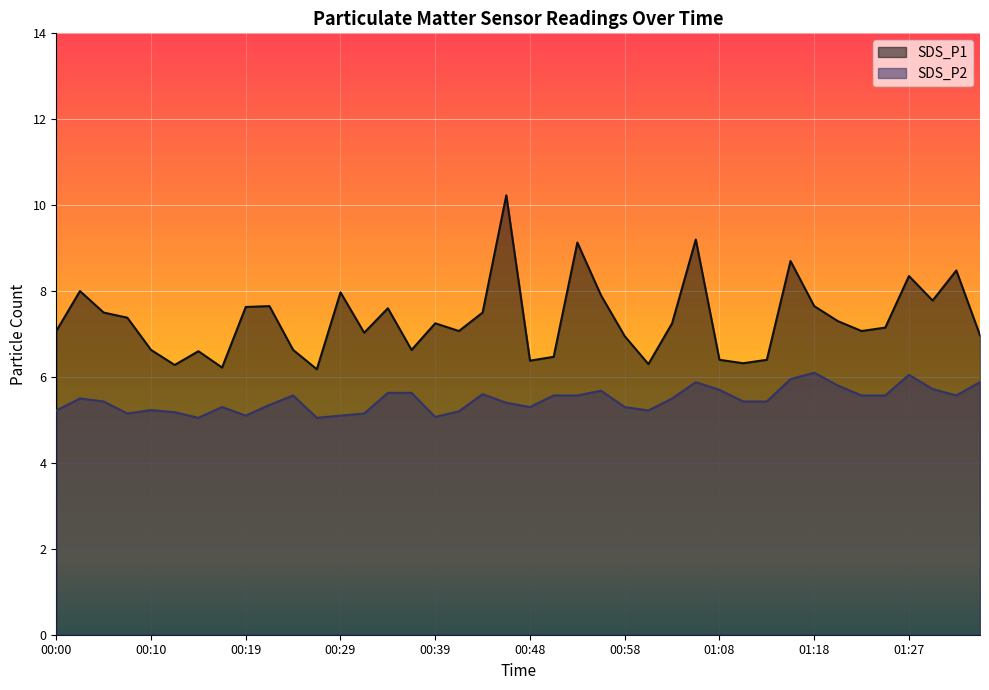

True or false: SDS_P2 has more than 2 points higher than both neighbors.

True